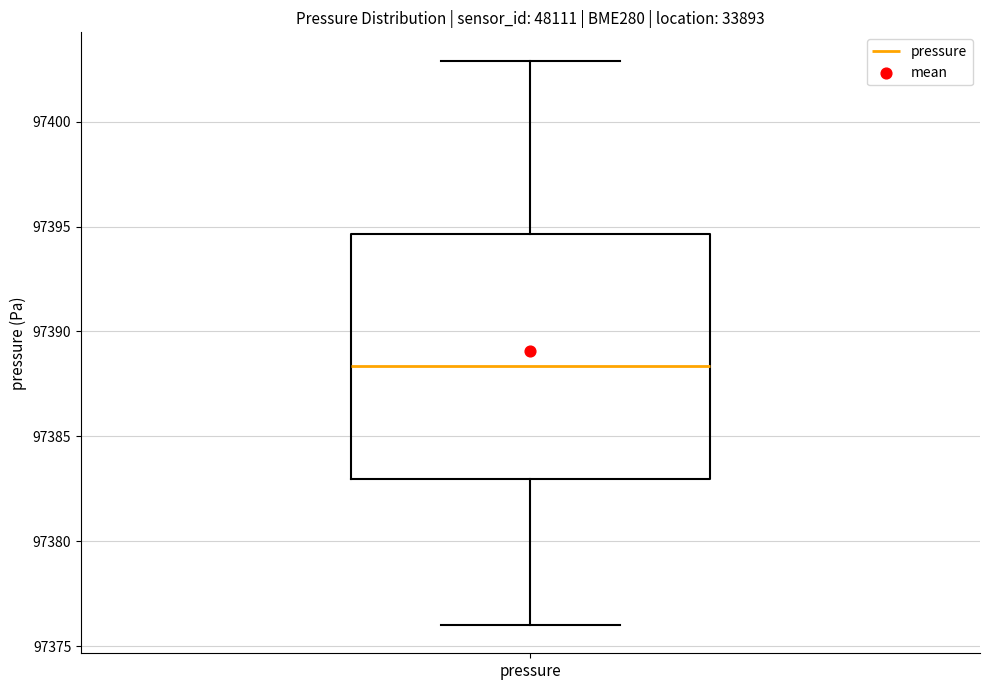

Transcribe this box plot: give where the median line is, the range the box spans, and where the two whiskers end, as read against the y-axis. The values are not printed on the chart, so give them approximately, as read against the axis.

median 97388.5, box 97383.0 to 97394.5, whiskers 97376.0 to 97403.0